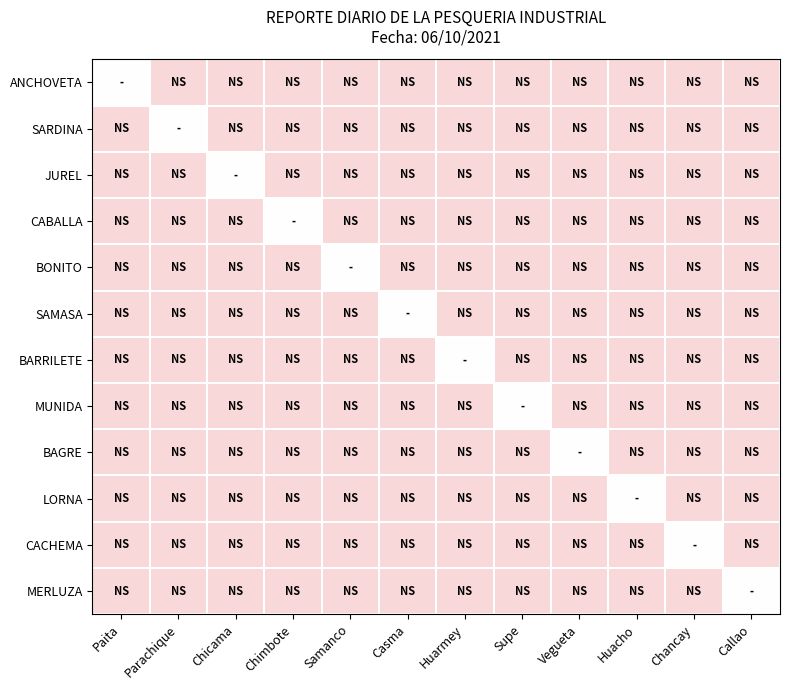

Reading left to right, transcribe all the data shown in this chart.

ANCHOVETA: Paita=0.0	Parachique=-0.5	Chicama=-0.5	Chimbote=-0.5	Samanco=-0.5	Casma=-0.5	Huarmey=-0.5	Supe=-0.5	Vegueta=-0.5	Huacho=-0.5	Chancay=-0.5	Callao=-0.5
SARDINA: Paita=-0.5	Parachique=0.0	Chicama=-0.5	Chimbote=-0.5	Samanco=-0.5	Casma=-0.5	Huarmey=-0.5	Supe=-0.5	Vegueta=-0.5	Huacho=-0.5	Chancay=-0.5	Callao=-0.5
JUREL: Paita=-0.5	Parachique=-0.5	Chicama=0.0	Chimbote=-0.5	Samanco=-0.5	Casma=-0.5	Huarmey=-0.5	Supe=-0.5	Vegueta=-0.5	Huacho=-0.5	Chancay=-0.5	Callao=-0.5
CABALLA: Paita=-0.5	Parachique=-0.5	Chicama=-0.5	Chimbote=0.0	Samanco=-0.5	Casma=-0.5	Huarmey=-0.5	Supe=-0.5	Vegueta=-0.5	Huacho=-0.5	Chancay=-0.5	Callao=-0.5
BONITO: Paita=-0.5	Parachique=-0.5	Chicama=-0.5	Chimbote=-0.5	Samanco=0.0	Casma=-0.5	Huarmey=-0.5	Supe=-0.5	Vegueta=-0.5	Huacho=-0.5	Chancay=-0.5	Callao=-0.5
SAMASA: Paita=-0.5	Parachique=-0.5	Chicama=-0.5	Chimbote=-0.5	Samanco=-0.5	Casma=0.0	Huarmey=-0.5	Supe=-0.5	Vegueta=-0.5	Huacho=-0.5	Chancay=-0.5	Callao=-0.5
BARRILETE: Paita=-0.5	Parachique=-0.5	Chicama=-0.5	Chimbote=-0.5	Samanco=-0.5	Casma=-0.5	Huarmey=0.0	Supe=-0.5	Vegueta=-0.5	Huacho=-0.5	Chancay=-0.5	Callao=-0.5
MUNIDA: Paita=-0.5	Parachique=-0.5	Chicama=-0.5	Chimbote=-0.5	Samanco=-0.5	Casma=-0.5	Huarmey=-0.5	Supe=0.0	Vegueta=-0.5	Huacho=-0.5	Chancay=-0.5	Callao=-0.5
BAGRE: Paita=-0.5	Parachique=-0.5	Chicama=-0.5	Chimbote=-0.5	Samanco=-0.5	Casma=-0.5	Huarmey=-0.5	Supe=-0.5	Vegueta=0.0	Huacho=-0.5	Chancay=-0.5	Callao=-0.5
LORNA: Paita=-0.5	Parachique=-0.5	Chicama=-0.5	Chimbote=-0.5	Samanco=-0.5	Casma=-0.5	Huarmey=-0.5	Supe=-0.5	Vegueta=-0.5	Huacho=0.0	Chancay=-0.5	Callao=-0.5
CACHEMA: Paita=-0.5	Parachique=-0.5	Chicama=-0.5	Chimbote=-0.5	Samanco=-0.5	Casma=-0.5	Huarmey=-0.5	Supe=-0.5	Vegueta=-0.5	Huacho=-0.5	Chancay=0.0	Callao=-0.5
MERLUZA: Paita=-0.5	Parachique=-0.5	Chicama=-0.5	Chimbote=-0.5	Samanco=-0.5	Casma=-0.5	Huarmey=-0.5	Supe=-0.5	Vegueta=-0.5	Huacho=-0.5	Chancay=-0.5	Callao=0.0